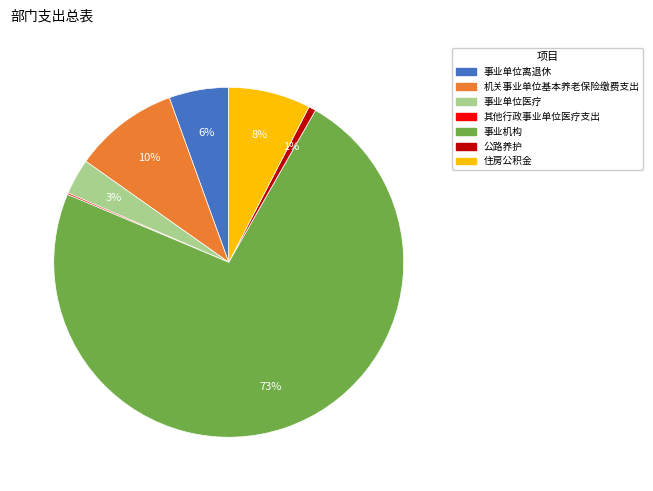

To the nearest percent, what is the average slice percentage?

14%